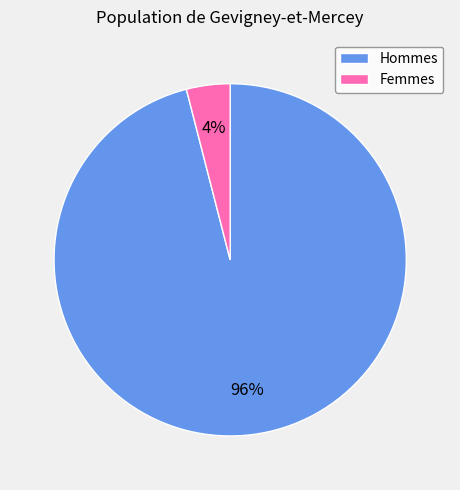

What is the ratio of the value at Hommes to the value at Femmes?

24.0